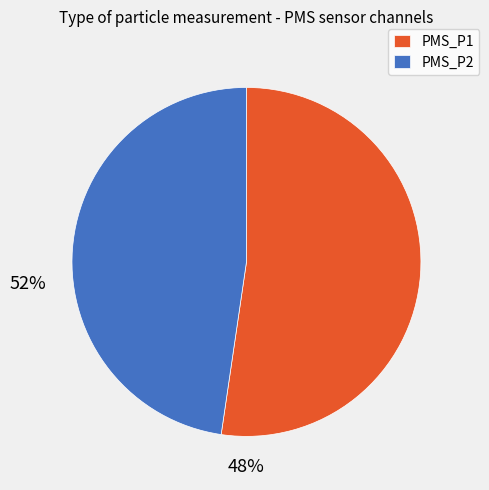

Rank the categories by value from highest to lowest.

PMS_P1, PMS_P2